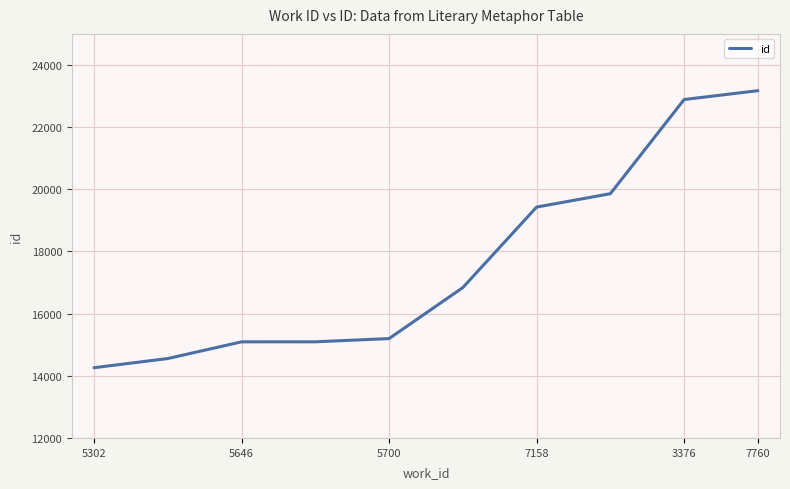

What is the minimum value shown in the chart?

14260